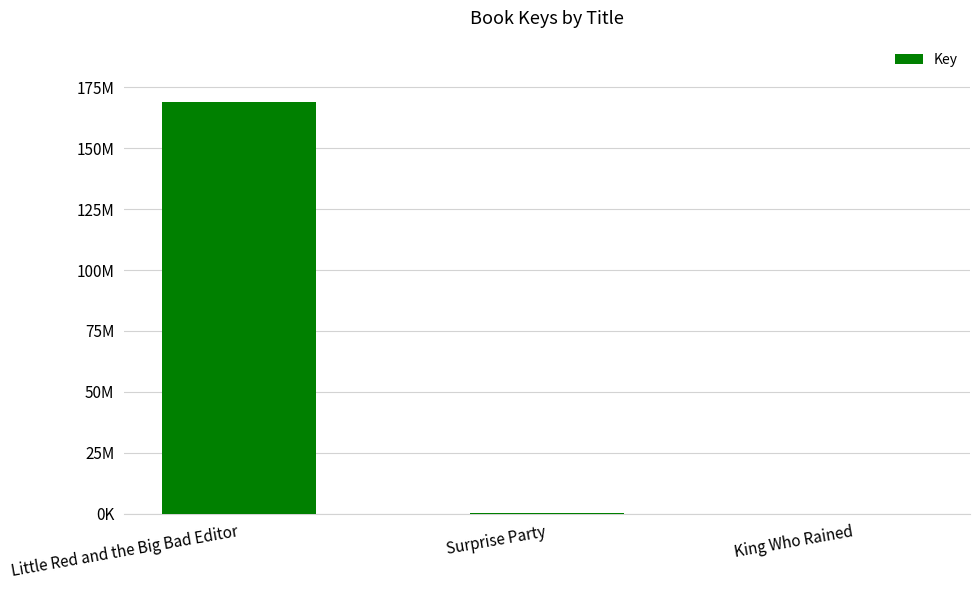

Reading right to left, transcribe all the data shown in this chart.

King Who Rained=6412	Surprise Party=315458	Little Red and the Big Bad Editor=168886992